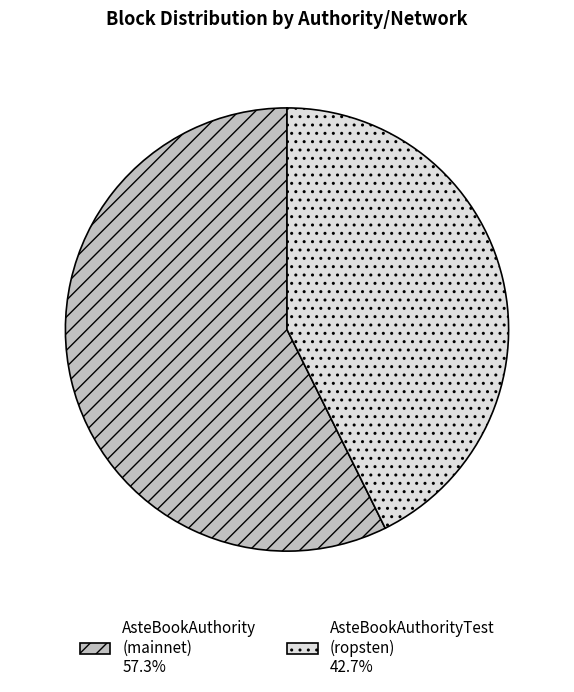

Is there any slice that represents more than half of the pie?

Yes